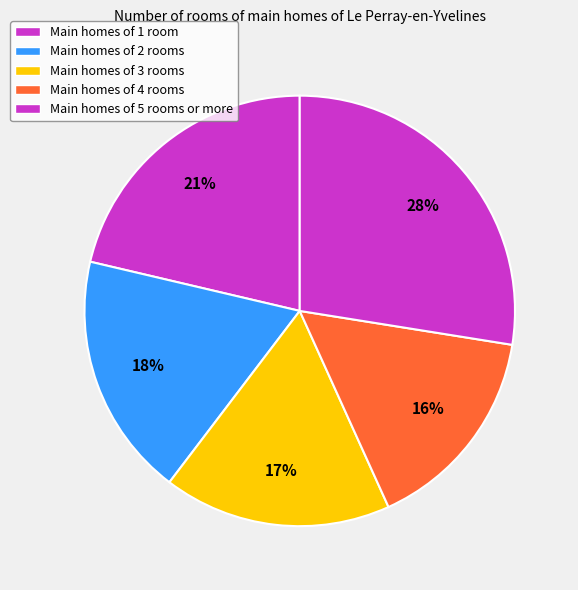

How many segments does this pie chart have?

5